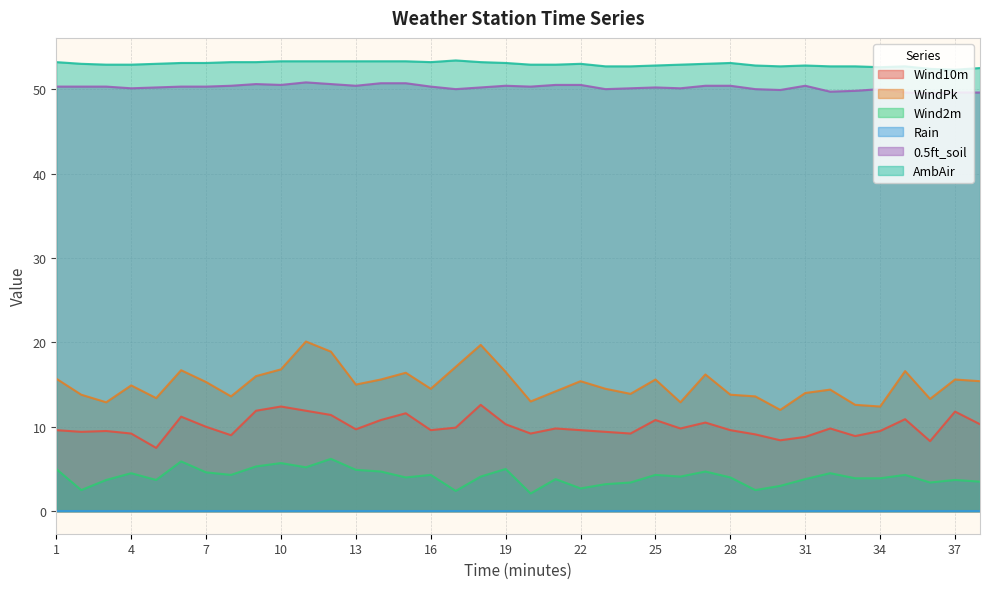

What is the difference between the maximum and minimum values in the WindPk series?

8.1